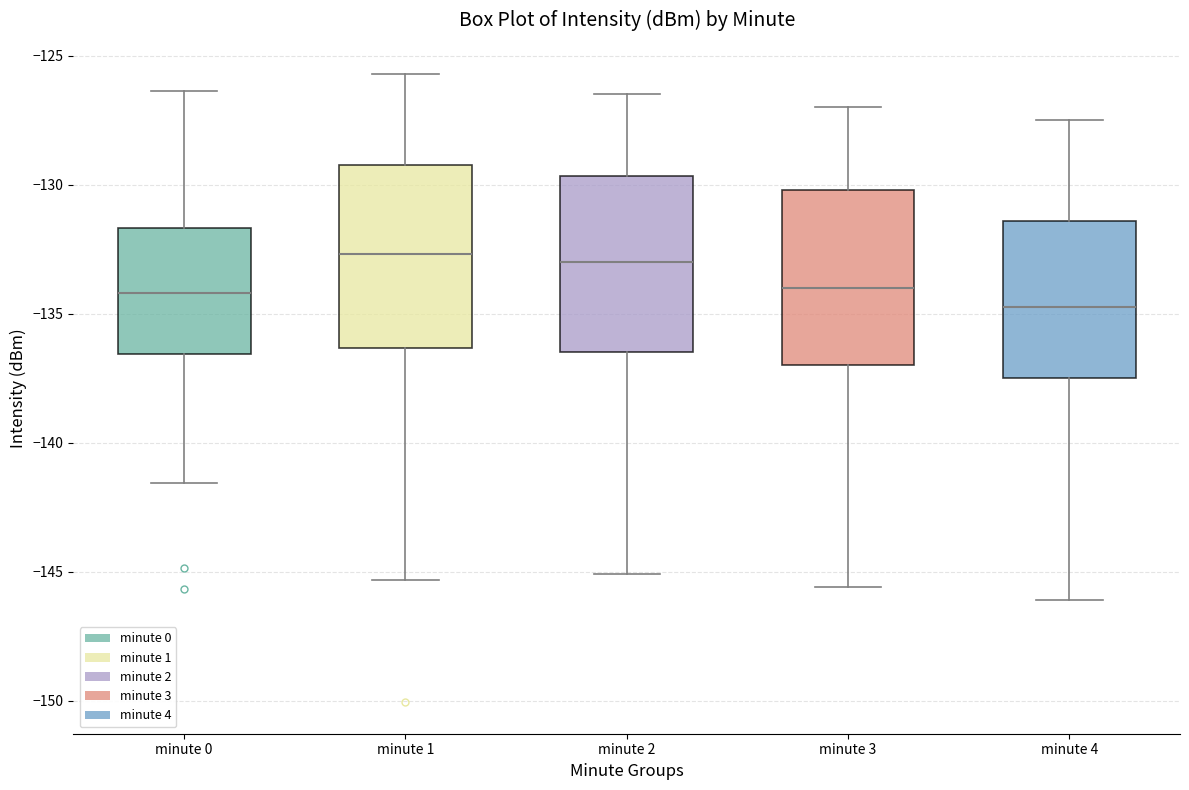

Reading left to right, transcribe this box plot: for each box, give where its median line is, the range the box spans, and where its two whiskers end, as read against the y-axis. The values are not printed on the chart, so give them approximately, as read against the axis.

minute 0: median -134.0, box -136.5 to -131.5, whiskers -141.5 to -126.5
minute 1: median -132.5, box -136.5 to -129.0, whiskers -145.5 to -125.5
minute 2: median -133.0, box -136.5 to -129.5, whiskers -145.0 to -126.5
minute 3: median -134.0, box -137.0 to -130.0, whiskers -145.5 to -127.0
minute 4: median -134.5, box -137.5 to -131.5, whiskers -146.0 to -127.5